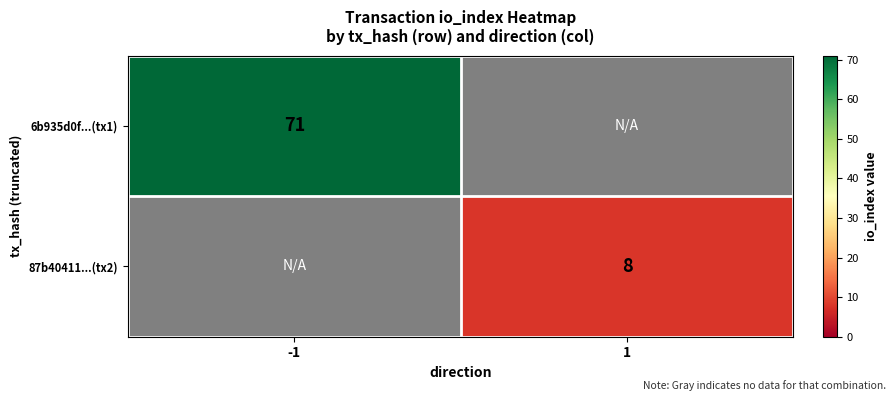

The value of 6b935d0f...(tx1) at -1 is 113. True or false?

False